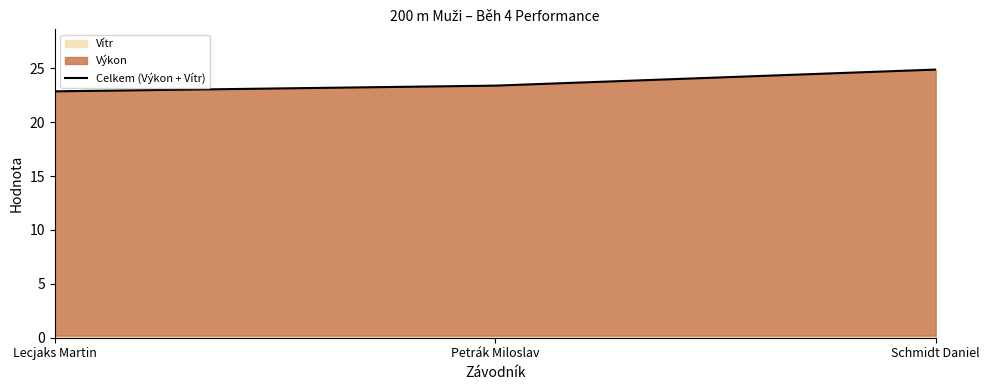

Reading left to right, extract all data points from this chart.

Lecjaks Martin=22.9	Petrák Miloslav=23.4	Schmidt Daniel=24.9